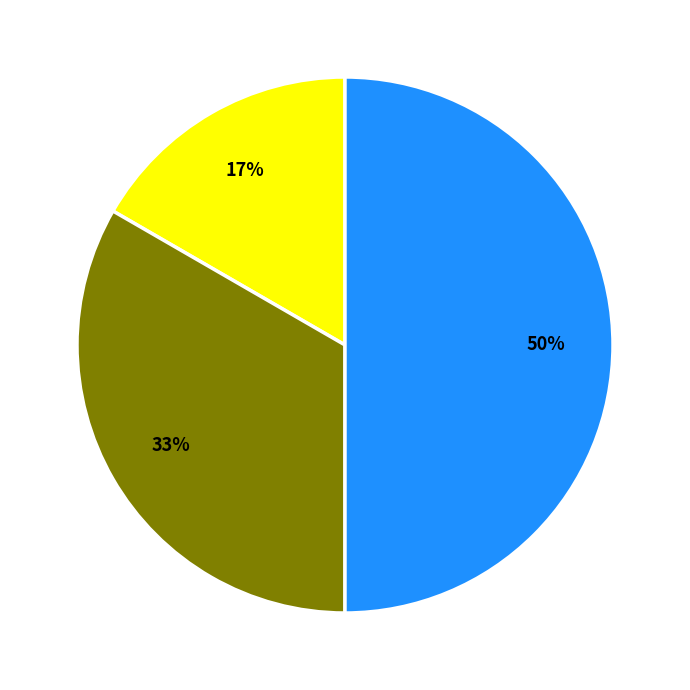

To the nearest percent, what is the average slice percentage?

33%